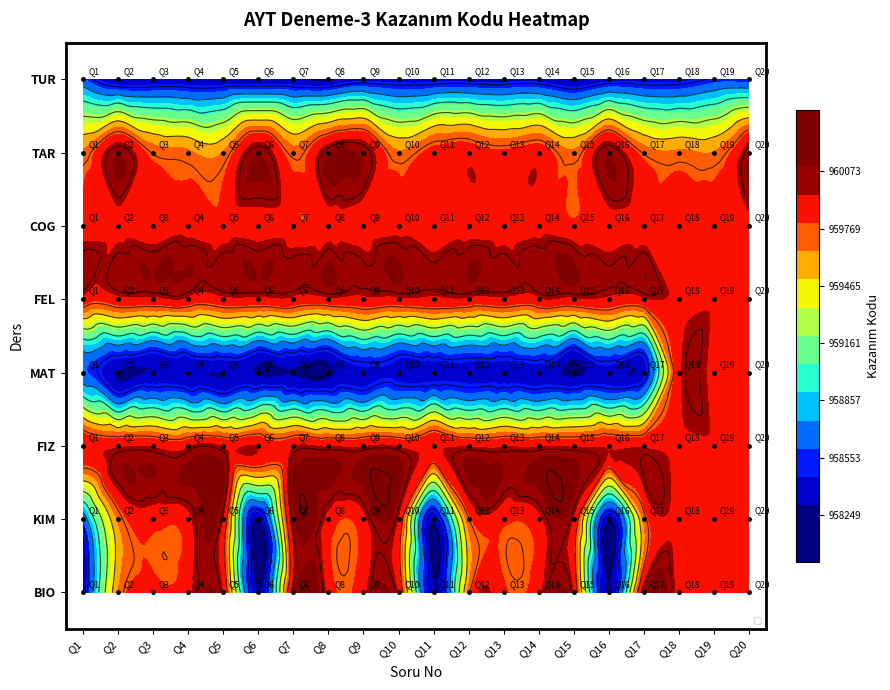

Is it true that COG equals 486494 at Q19?

False